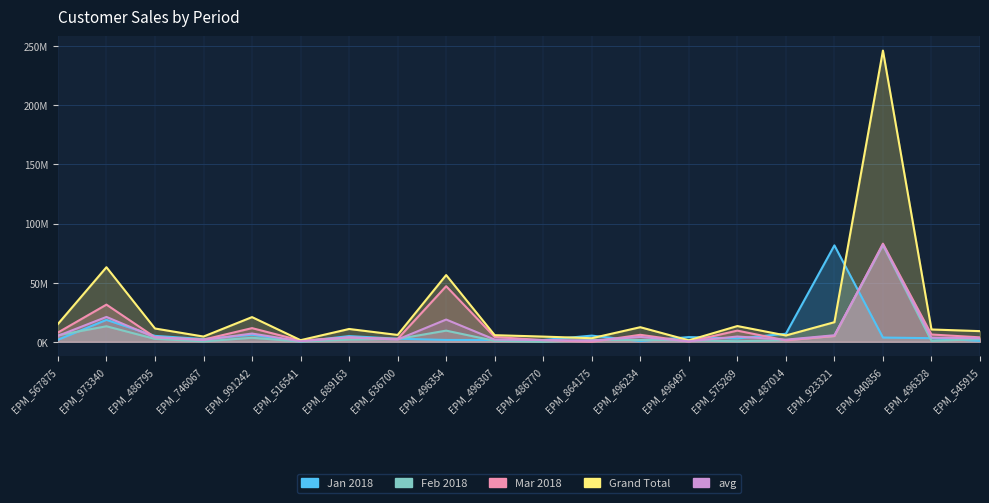

List the labels in order of Mar 2018 value, smallest first.

EPM_864175, EPM_496497, EPM_516541, EPM_487014, EPM_486770, EPM_746067, EPM_636700, EPM_689163, EPM_545915, EPM_486795, EPM_496307, EPM_923321, EPM_496234, EPM_496328, EPM_567875, EPM_575269, EPM_991242, EPM_973340, EPM_496354, EPM_940856